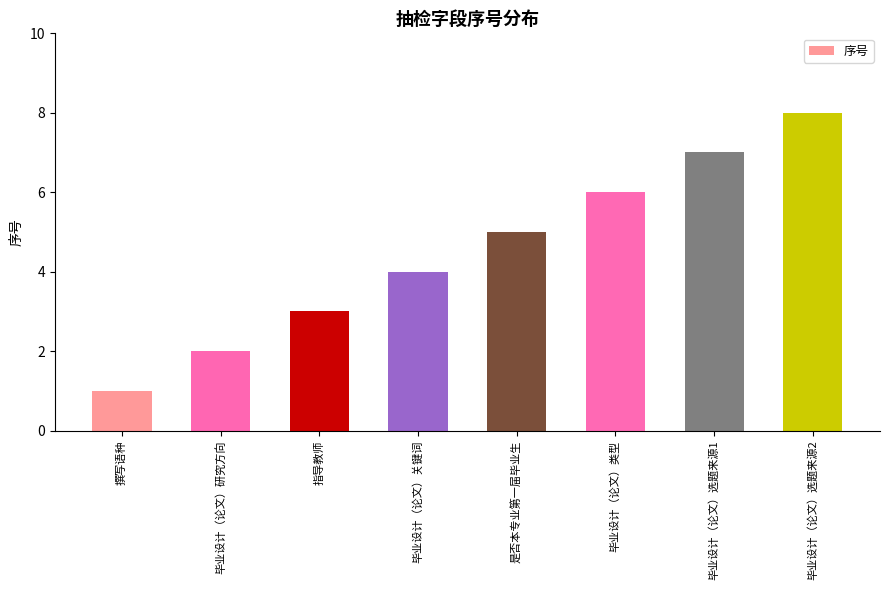

How many data points are less than 5?

4